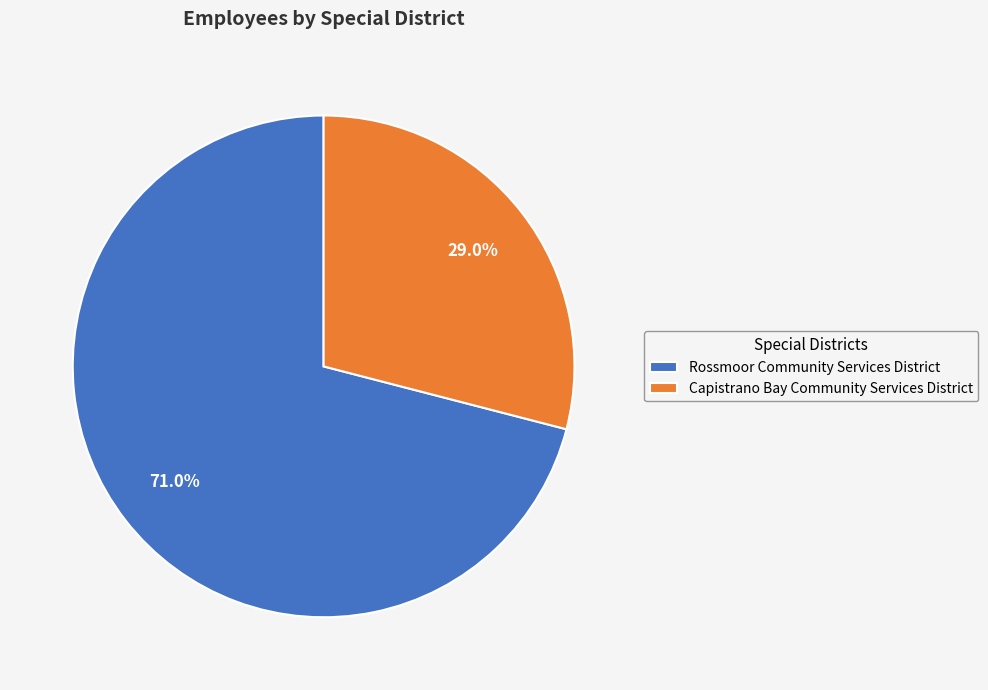

Combined, do Rossmoor Community Services District and Capistrano Bay Community Services District account for over 50%?

Yes